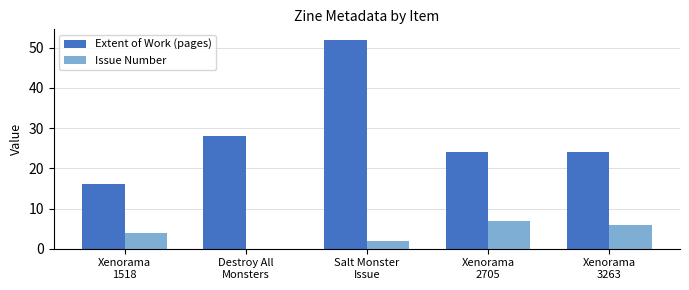

What is the total value across all series at Xenorama
1518?

20